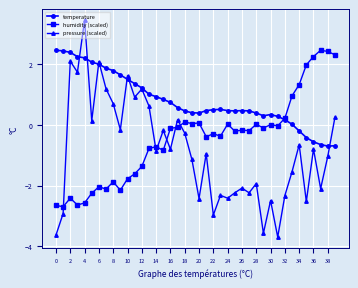

How many values in pressure (scaled) are below zero?

27